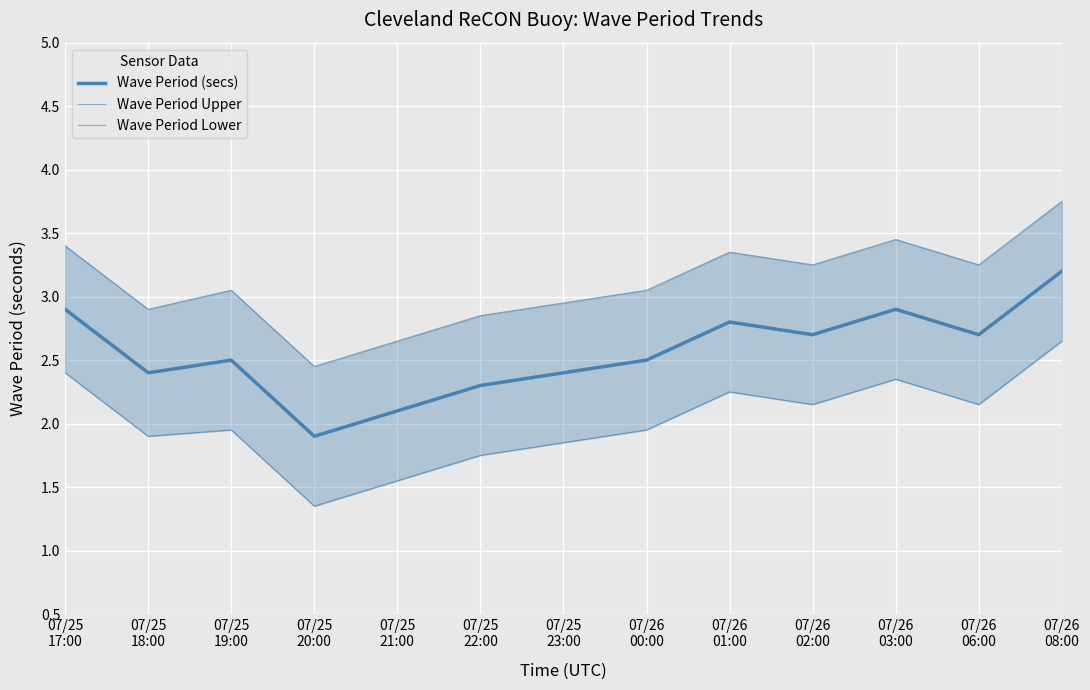

At which category does Wave Period (secs) reach its first local peak?

07/25
19:00